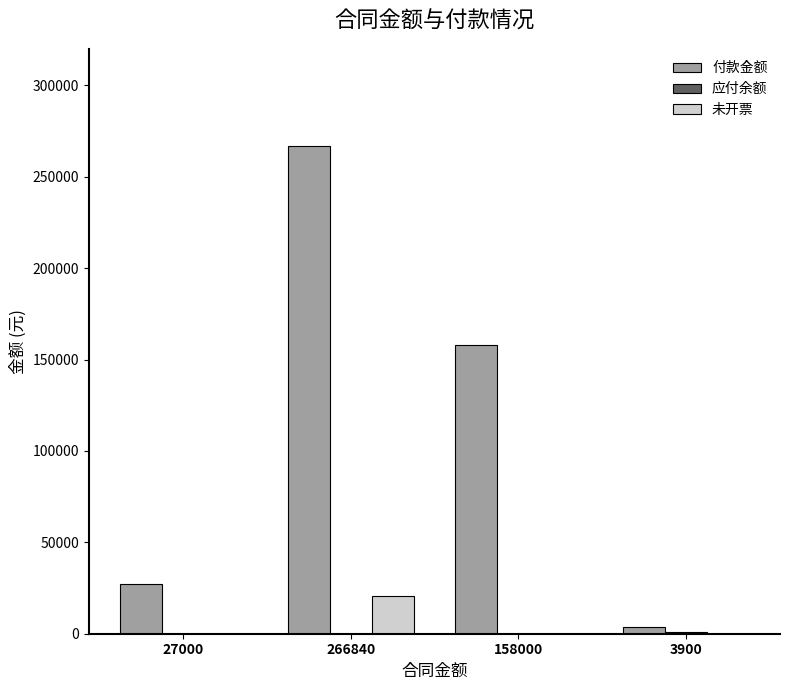

The value of 未开票 at 158000 is 0. True or false?

True